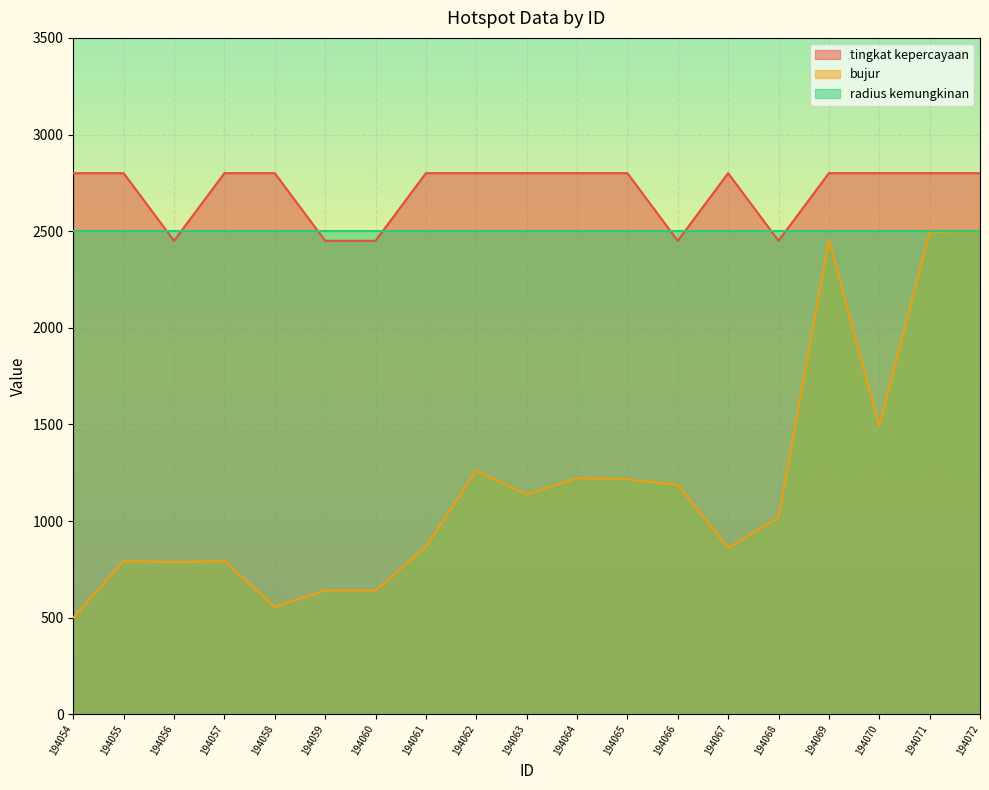

True or false: bujur and tingkat kepercayaan cross at least once.

False